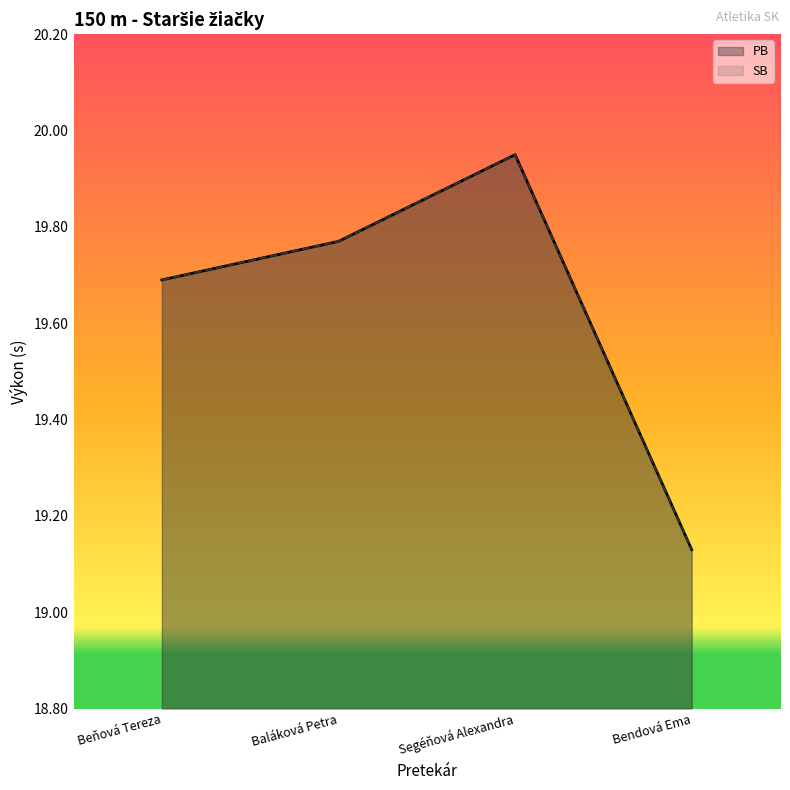

Reading right to left, extract all data points from this chart.

PB: 19.1	19.9	19.8	19.7
SB: 19.1	19.9	19.8	19.7